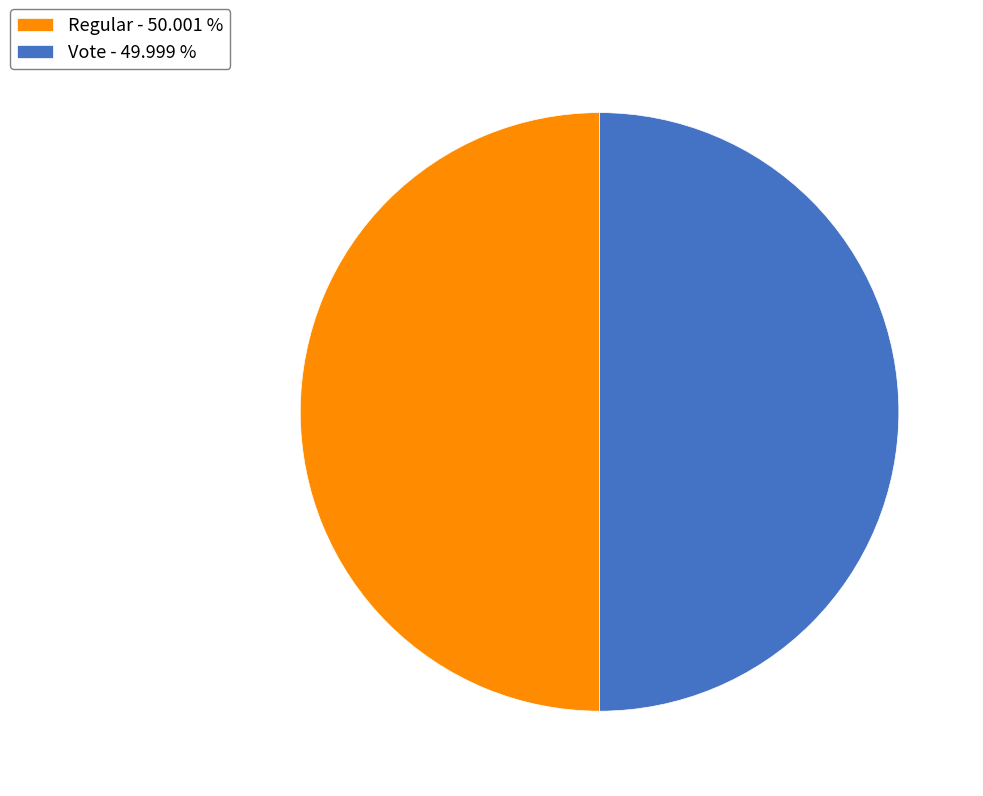

Is it true that Vote is 43% of the pie?

False